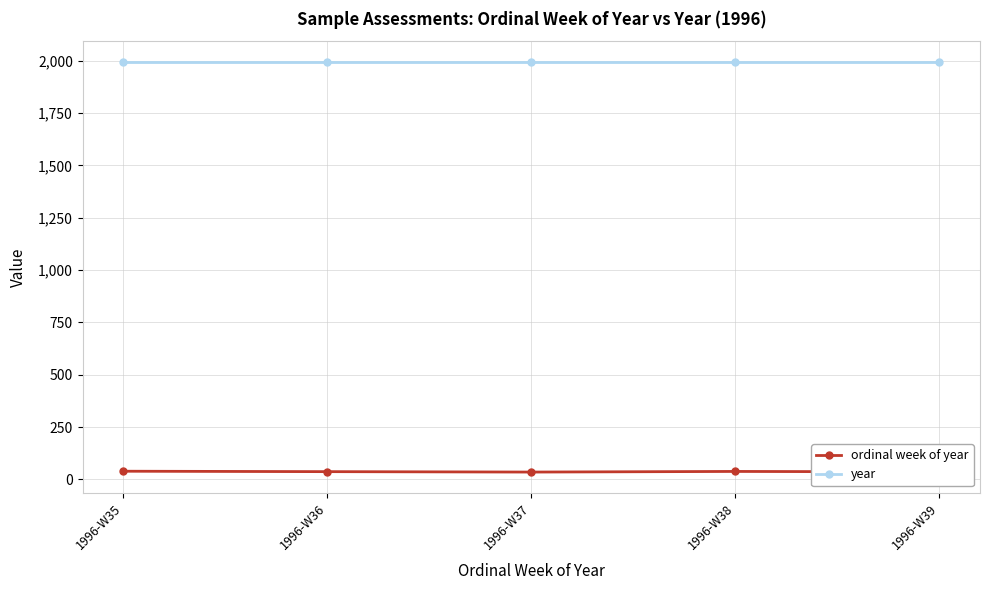

Which series has the widest spread of values?

ordinal week of year